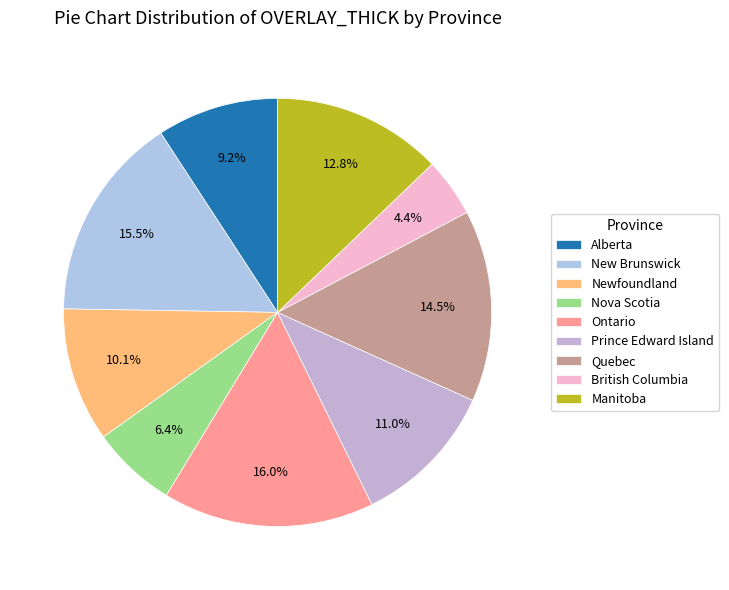

To the nearest percent, what is the difference between the largest and smallest slice percentages?

12%